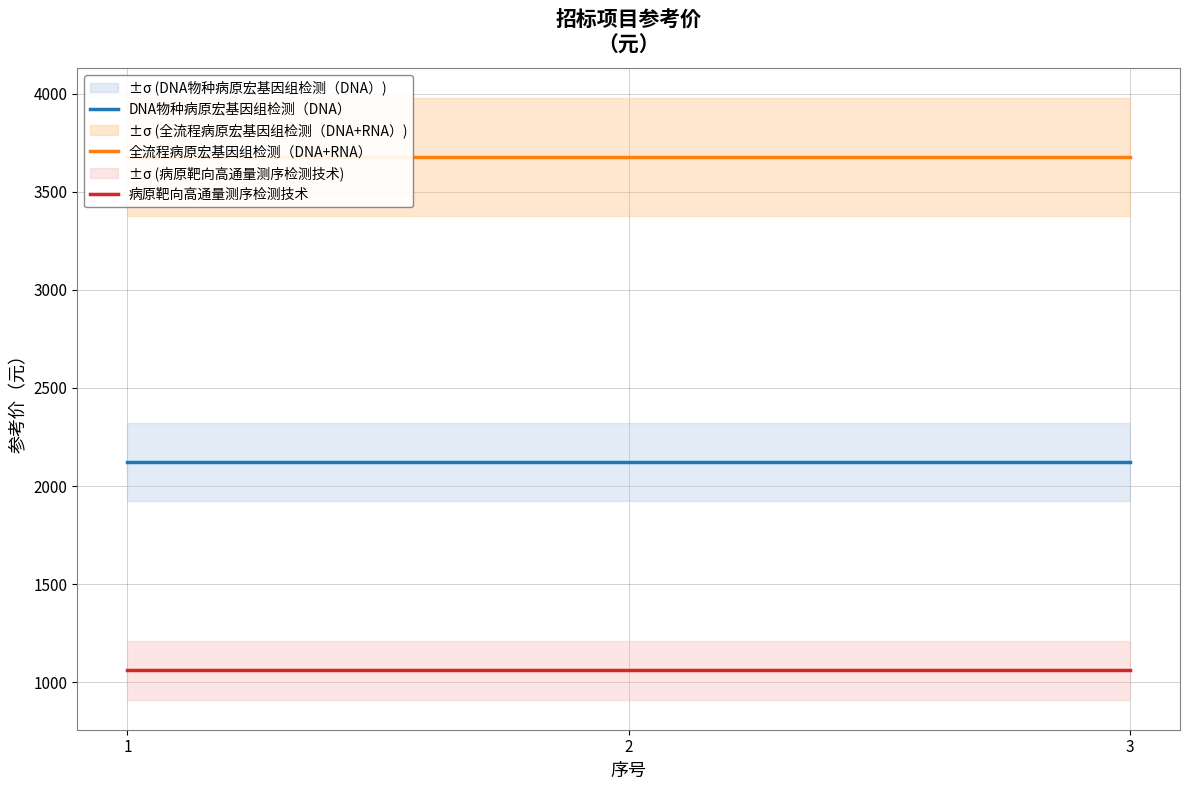

Read the 全流程病原宏基因组检测（DNA+RNA） value at 3.

3677.4